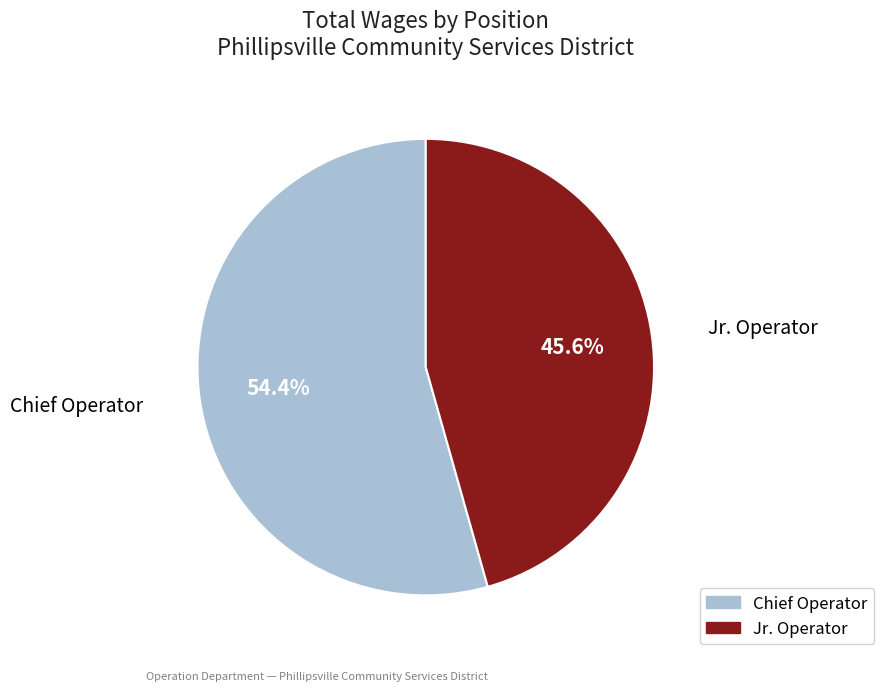

To the nearest percent, what is the average slice percentage?

50%